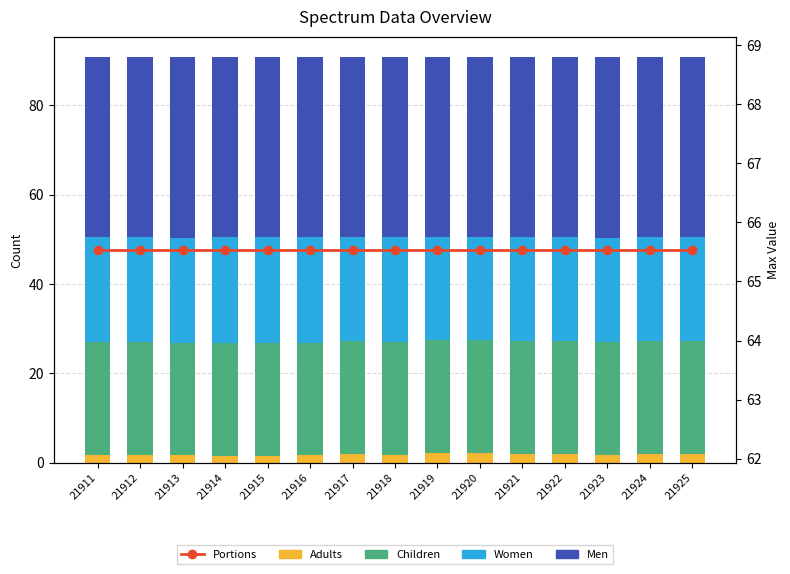

What is the average value of the Women series?

23.4